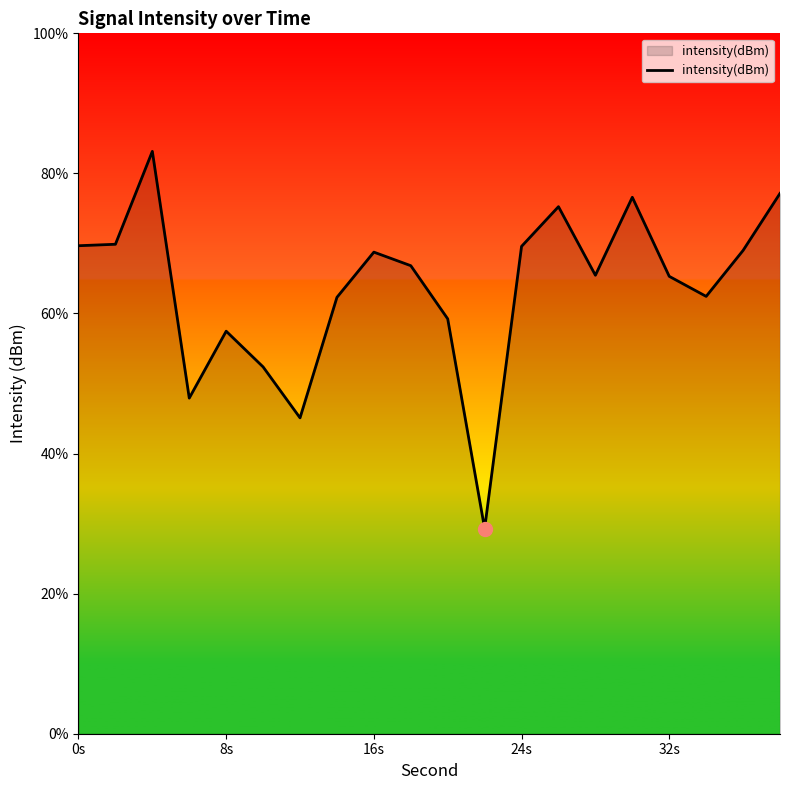

What is the difference between the maximum and minimum values?

53.9